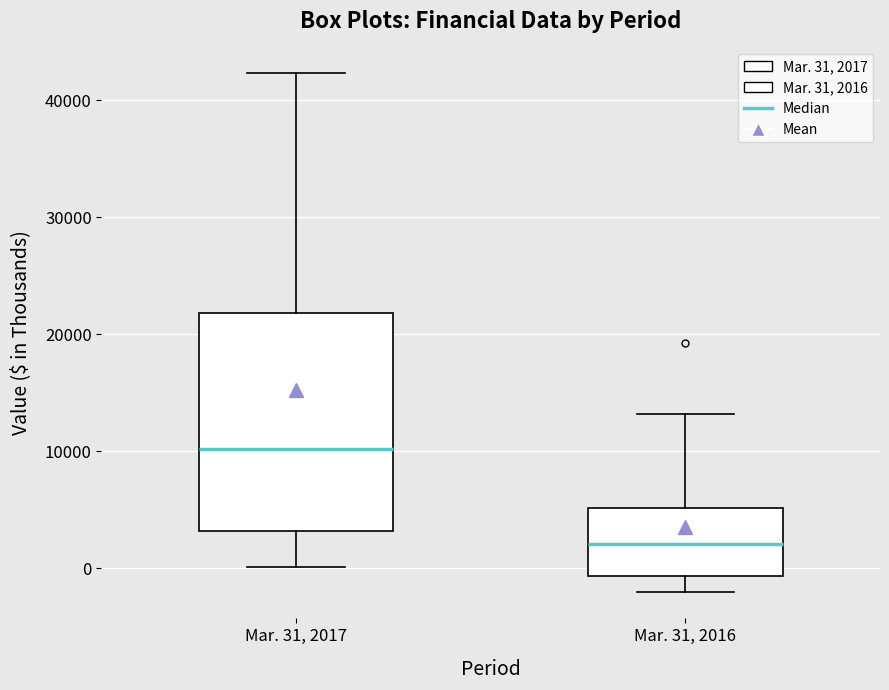

Where is the upper edge of the box for Mar. 31, 2016 on the y-axis? The values are not printed on the chart, so give them approximately, as read against the axis.

5000